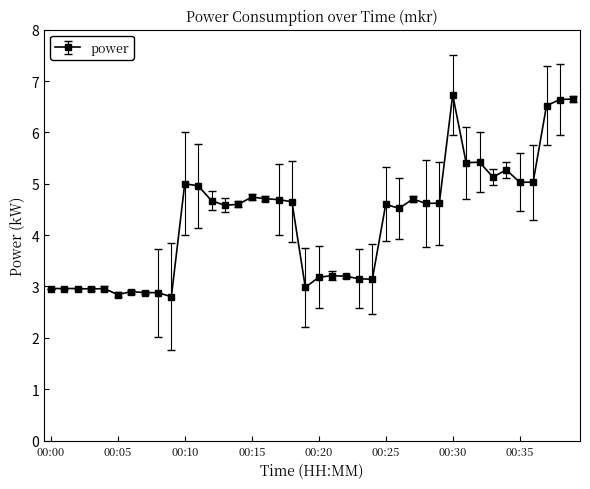

Does the chart display data point markers on the line(s)?

Yes